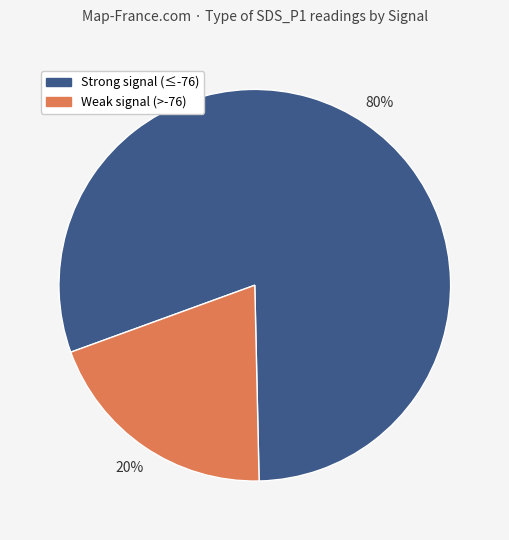

To the nearest percent, what is the difference between the largest and smallest slice percentages?

60%